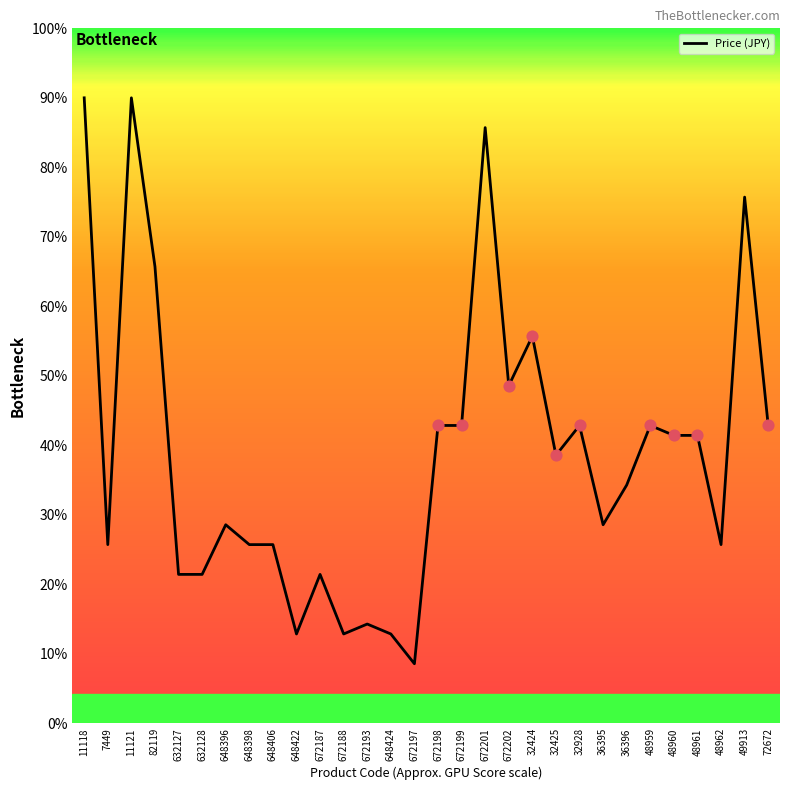

Between 7449 and 672187, which is larger?

7449